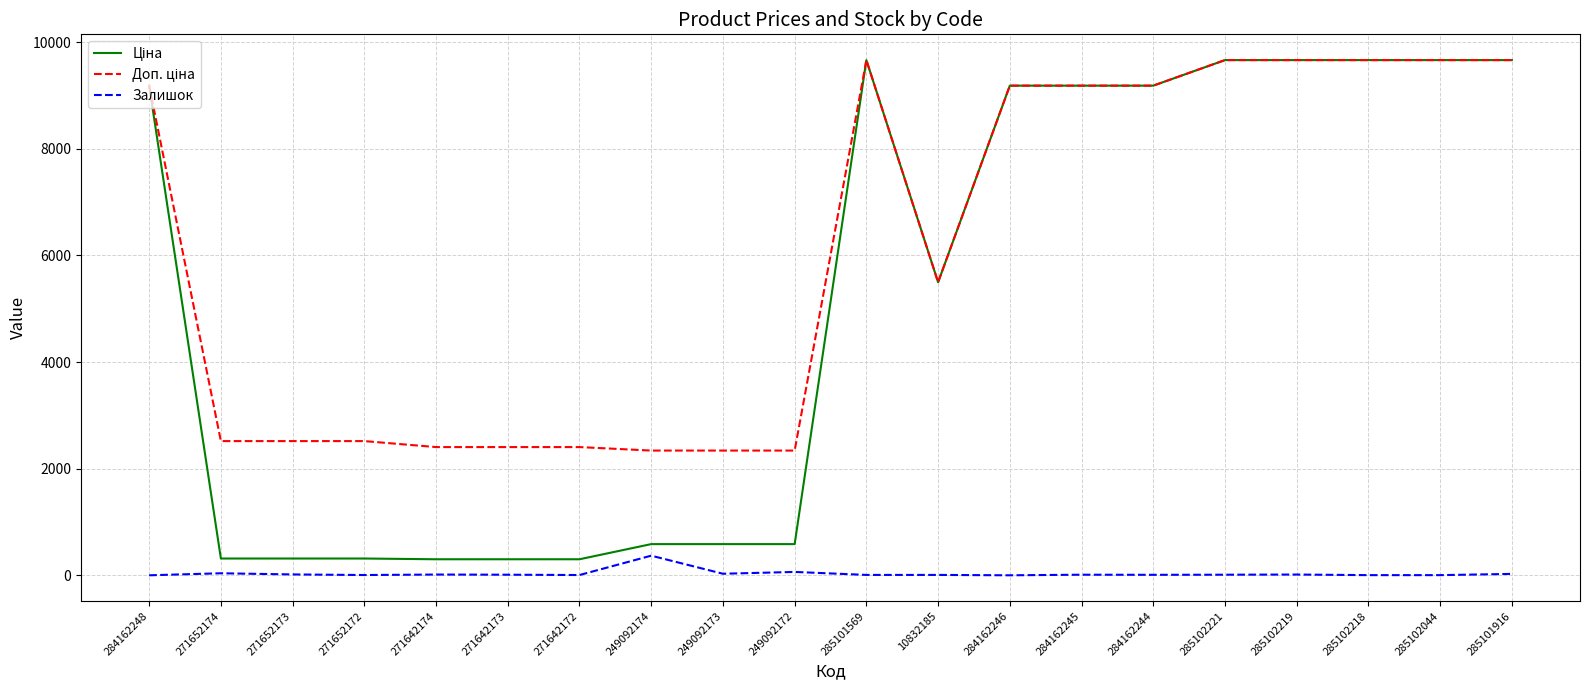

What is the spread (max minus min) of values at 284162248?

9185.1